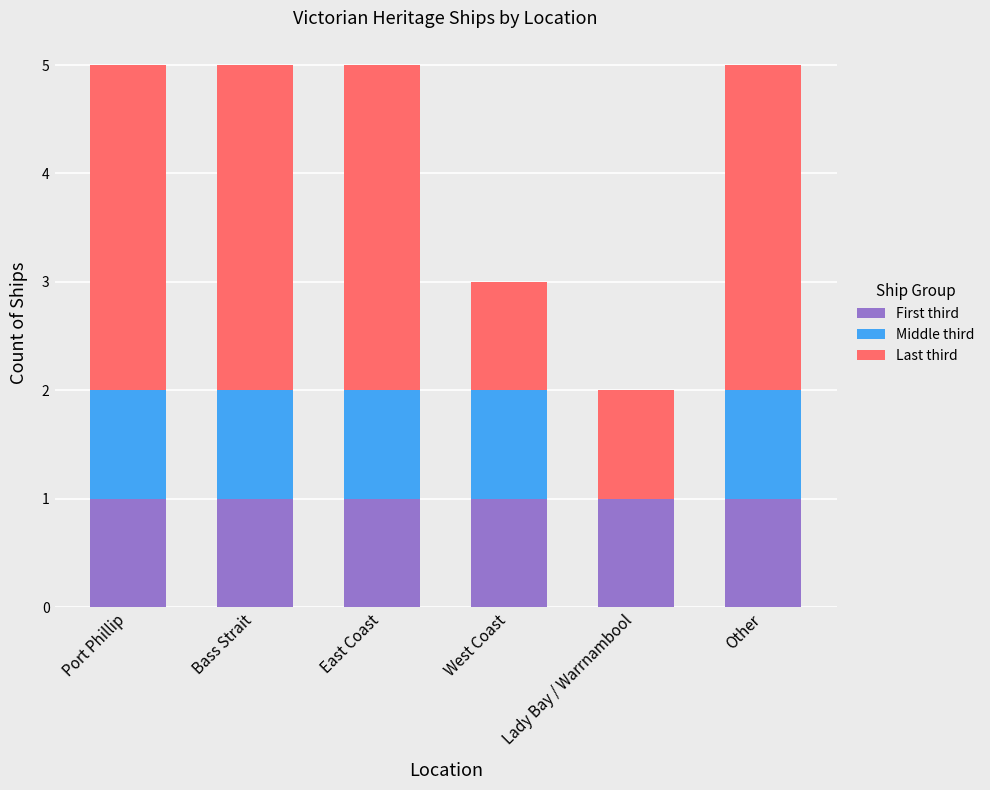

What is the total value across all series at East Coast?

5